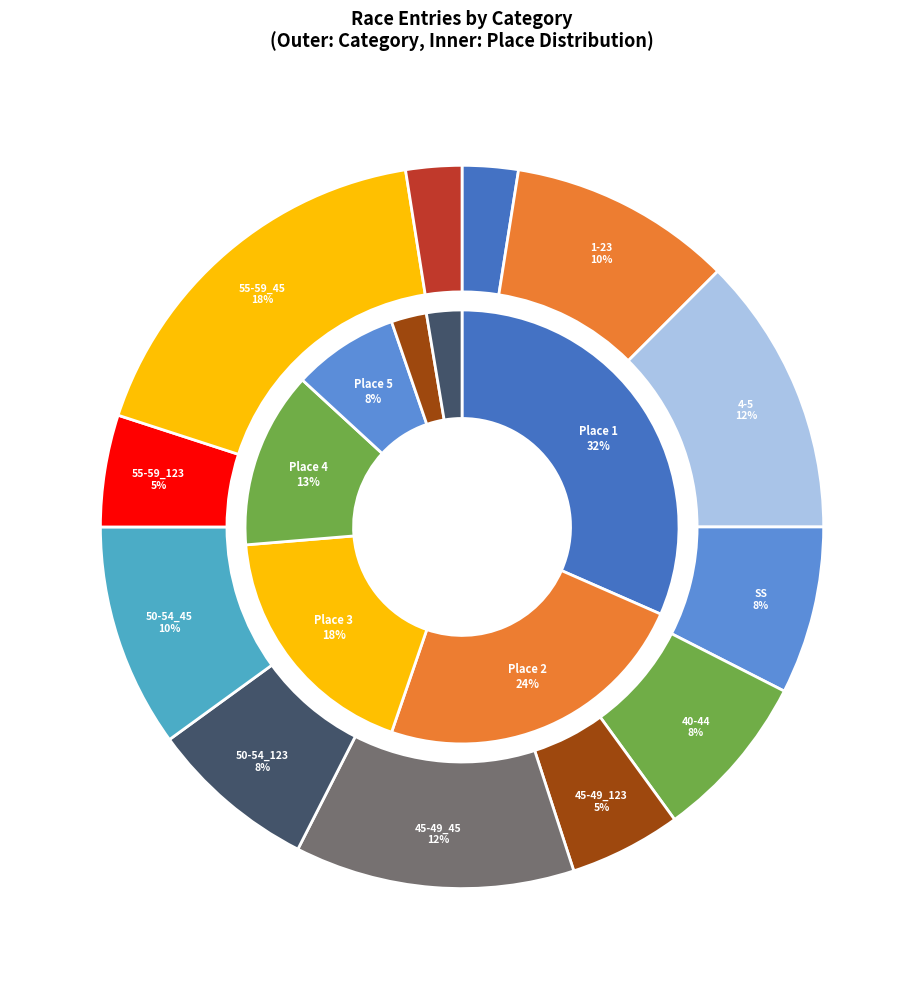

Does 7 represent more than half of the total?

No